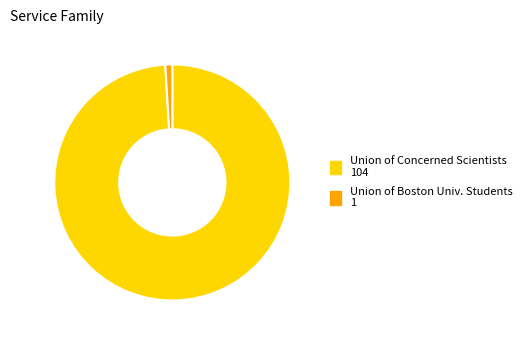

Does any single category account for the majority?

Yes